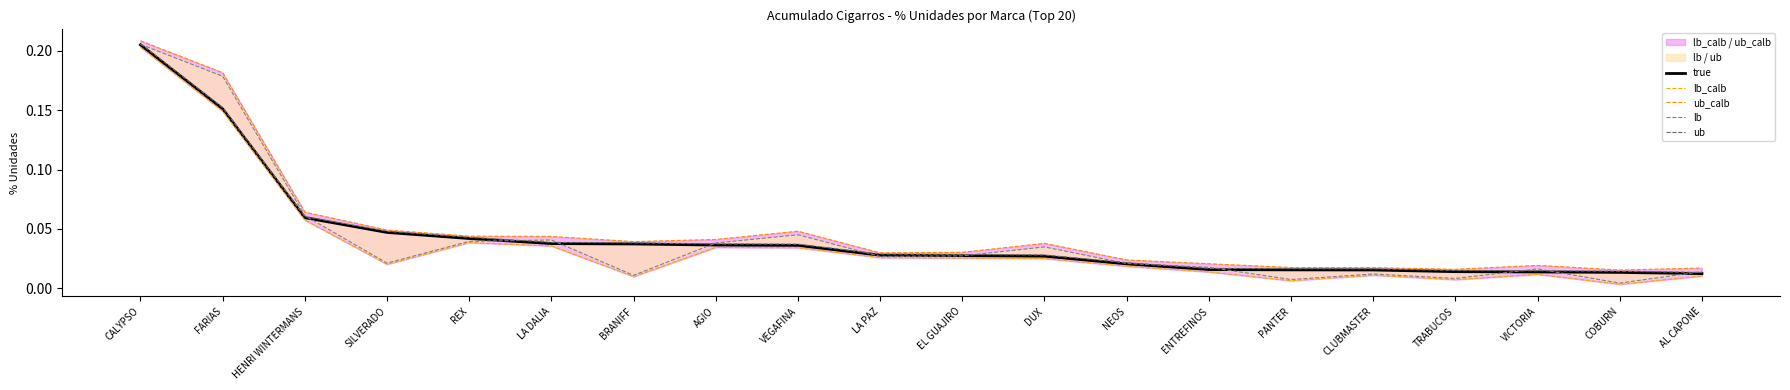

At which category is the sum across all series the highest?

CALYPSO